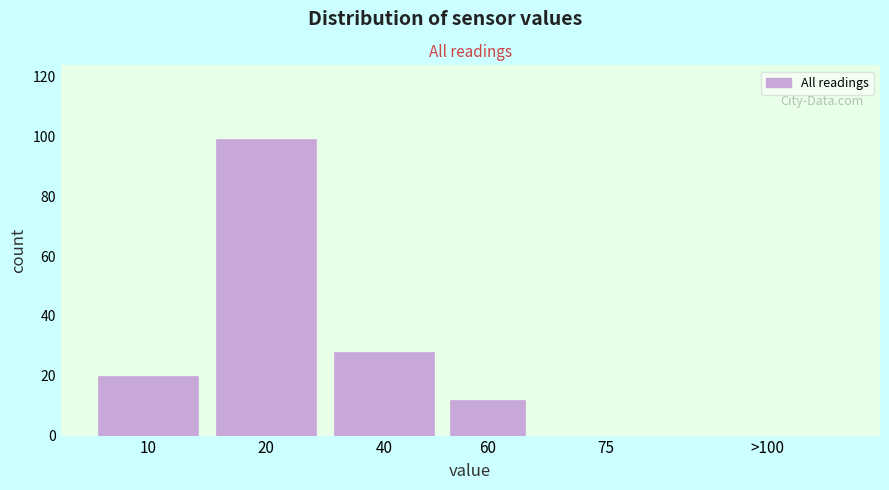

Reading left to right, extract all data points from this chart.

10=20	20=99	40=28	60=12	75=0	>100=0